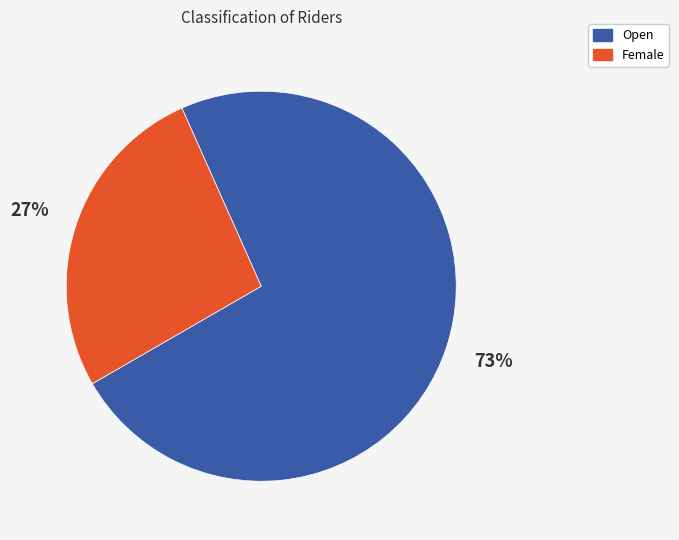

Approximately how many times larger is the value at Female compared to Open?

0.4